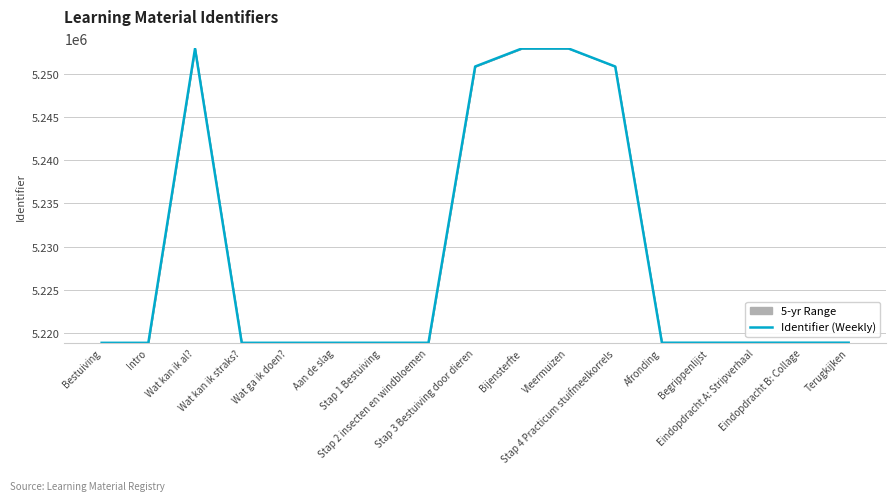

At which label does the data first exceed 5218863?

Wat kan ik al?